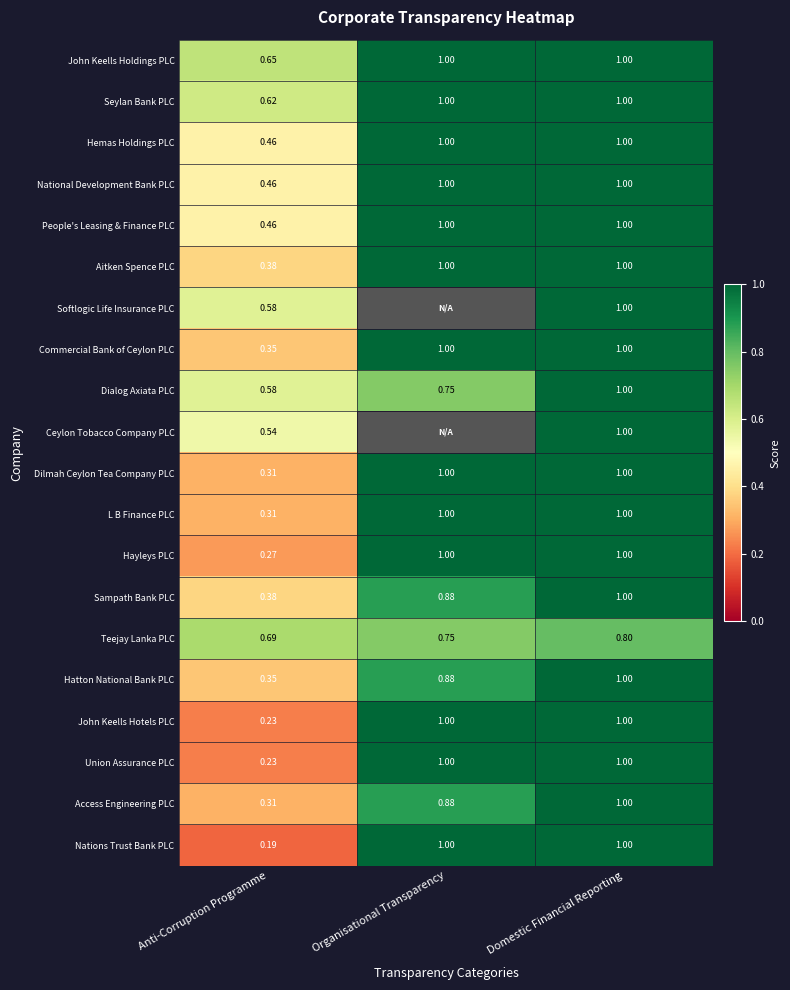

At which label does Commercial Bank of Ceylon PLC reach its minimum?

Anti-Corruption Programme